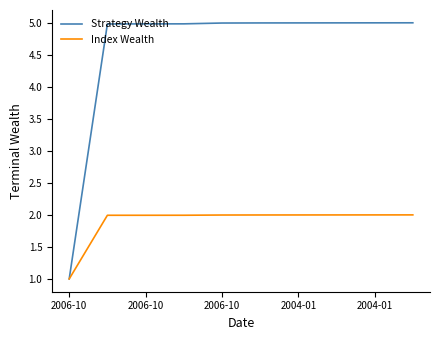

What is the maximum value for Index Wealth?

2.0